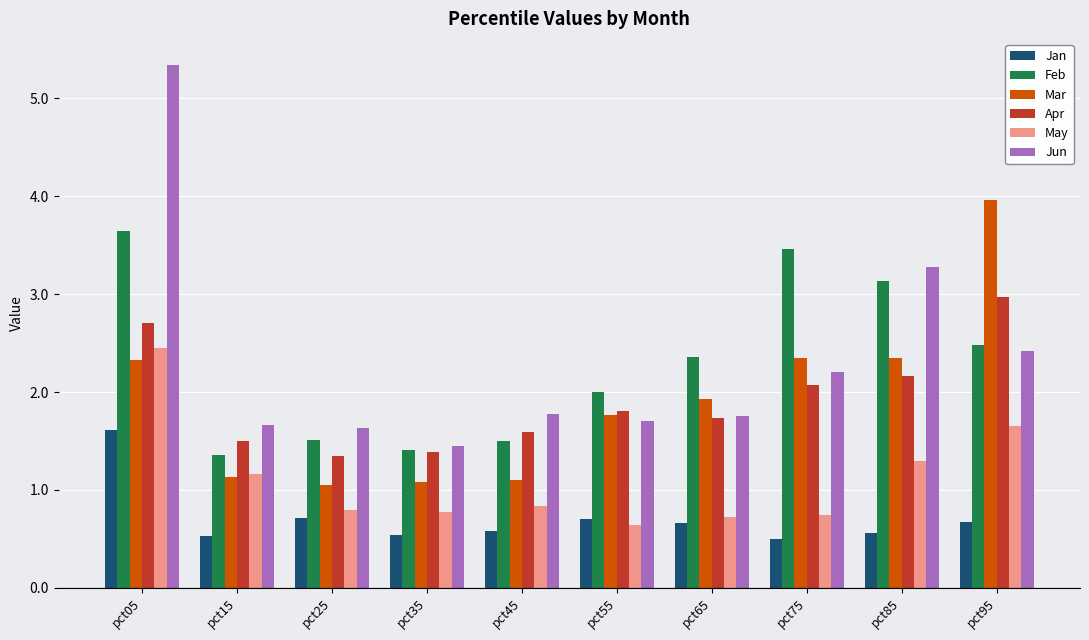

Where is Jun nearest to the value 3?

pct85